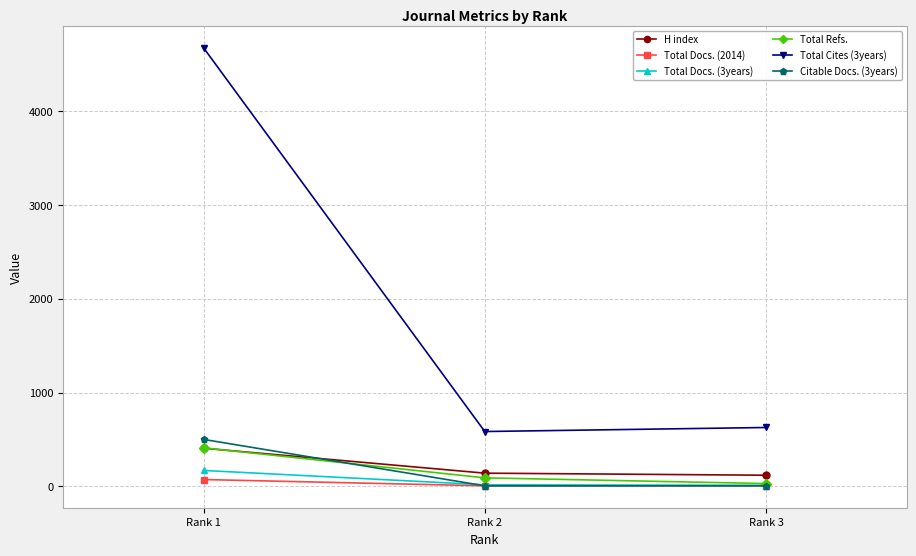

What is the maximum value shown in the chart?

4676